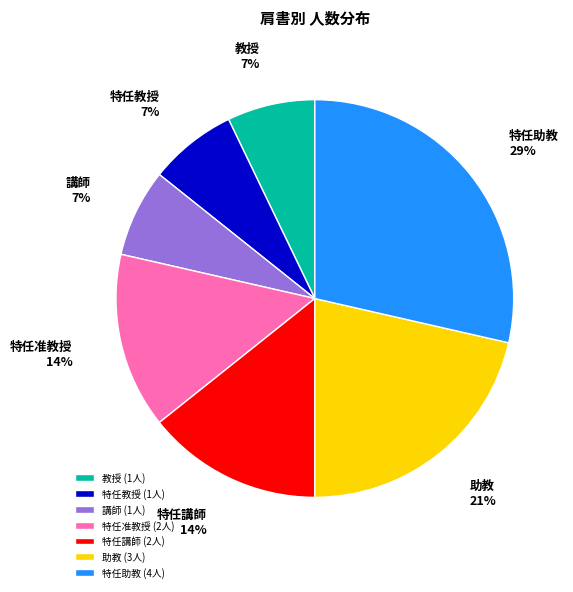

To the nearest percent, what is the average slice percentage?

14%